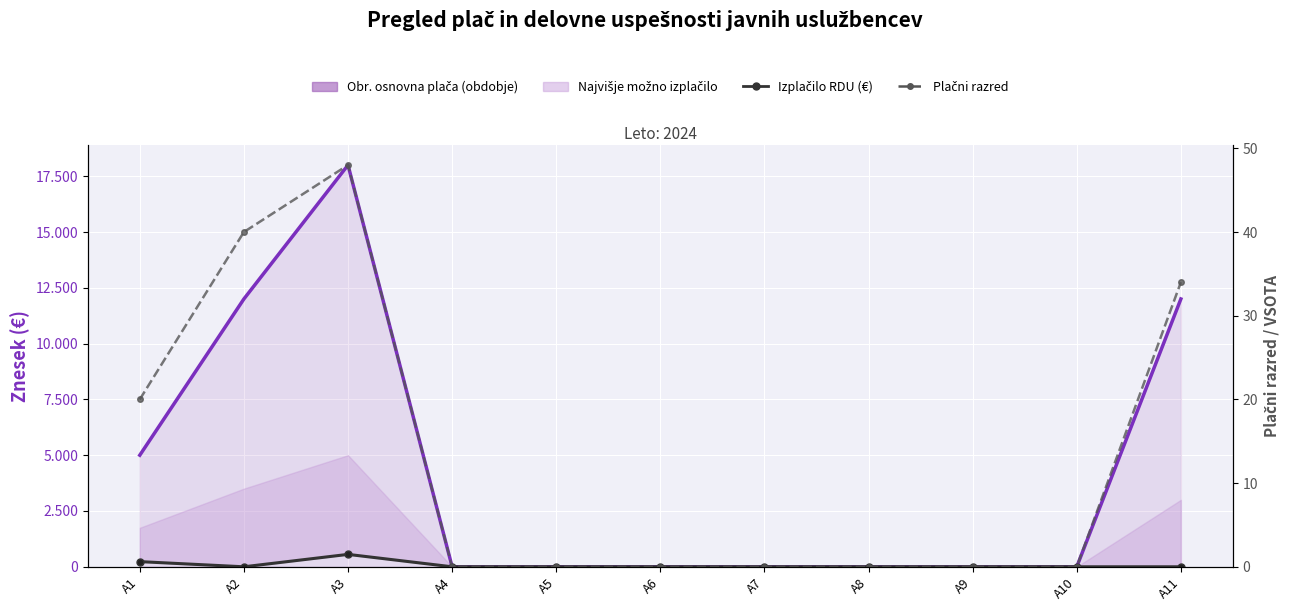

Which series has the largest range (max minus min)?

Obr. osnovna plača (obdobje)